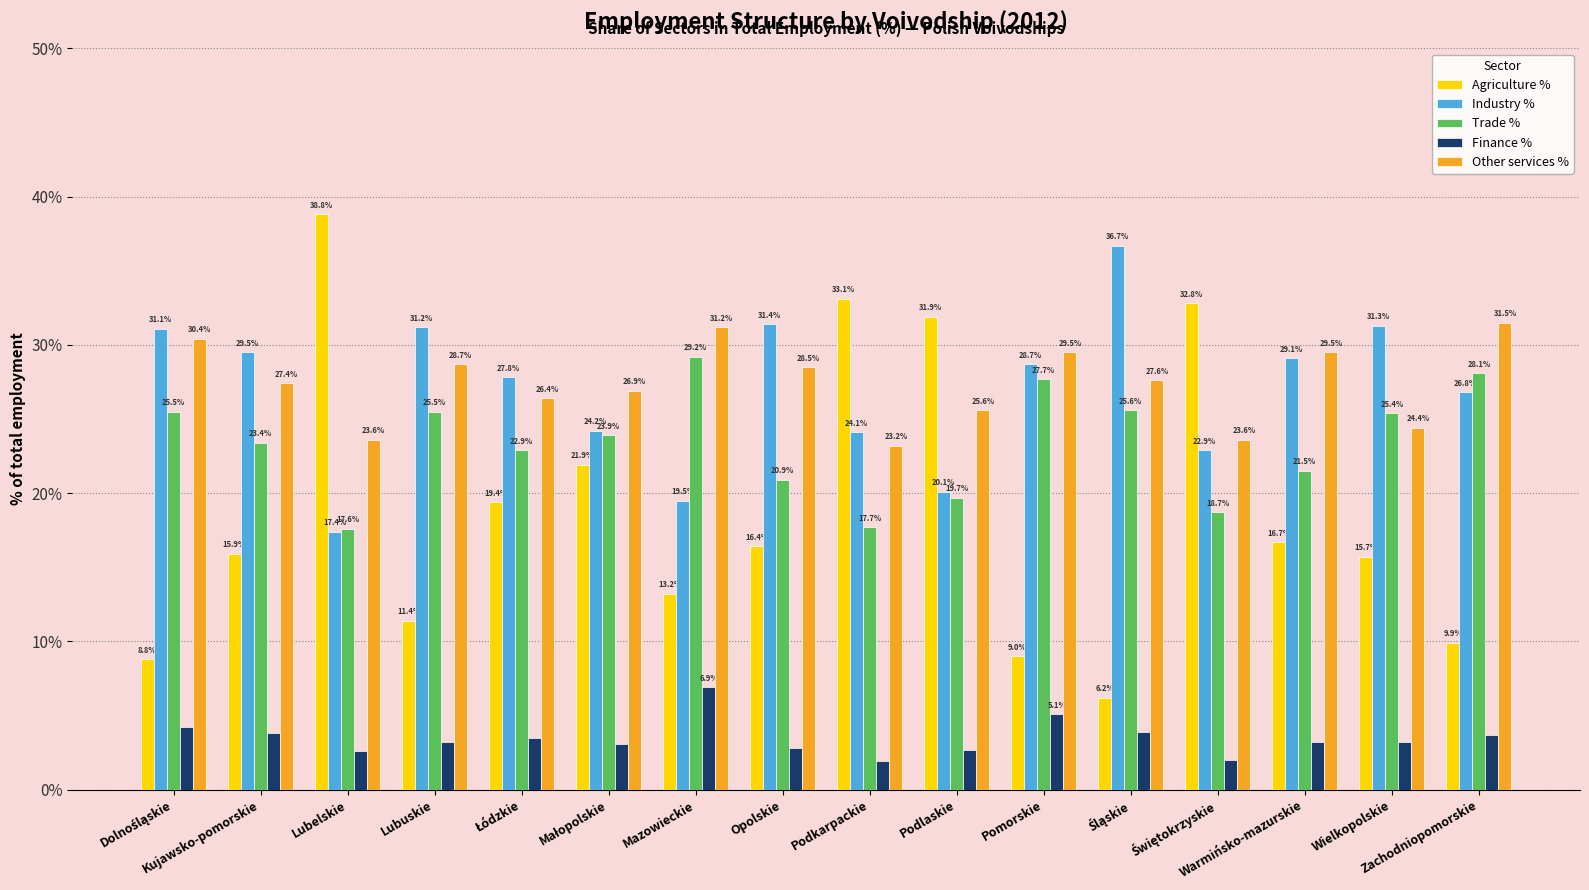

What is the label of the 7th bar from the right?

Podlaskie